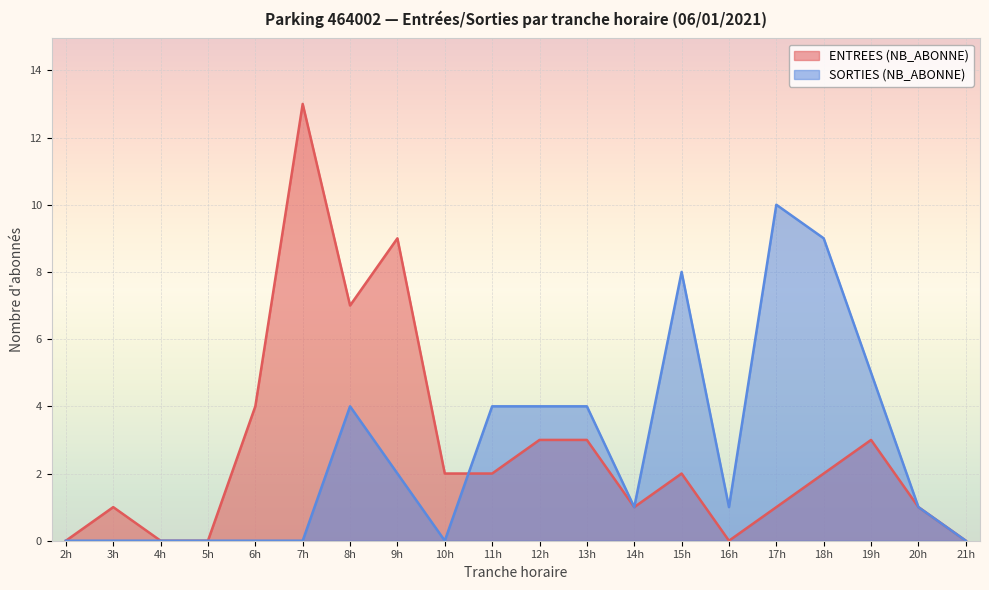

Which series has the largest range (max minus min)?

ENTREES (NB_ABONNE)